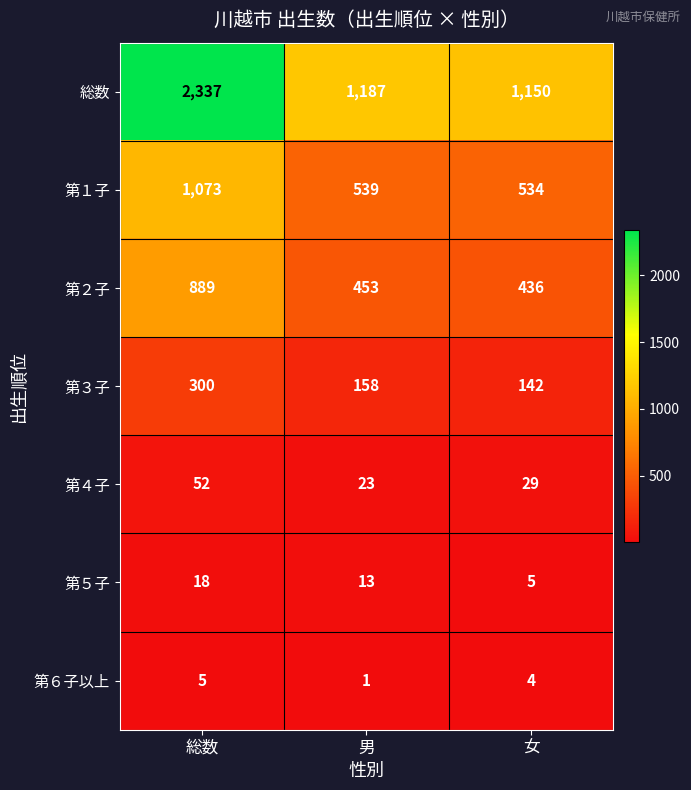

At which category is the sum across all series the highest?

総数